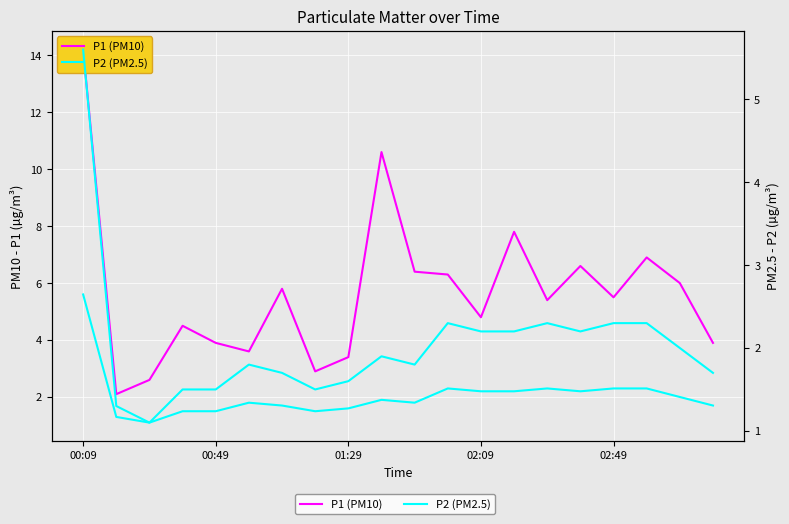

Is the value of P2 (PM2.5) at 11 greater than the value of P1 (PM10) at 17?

No